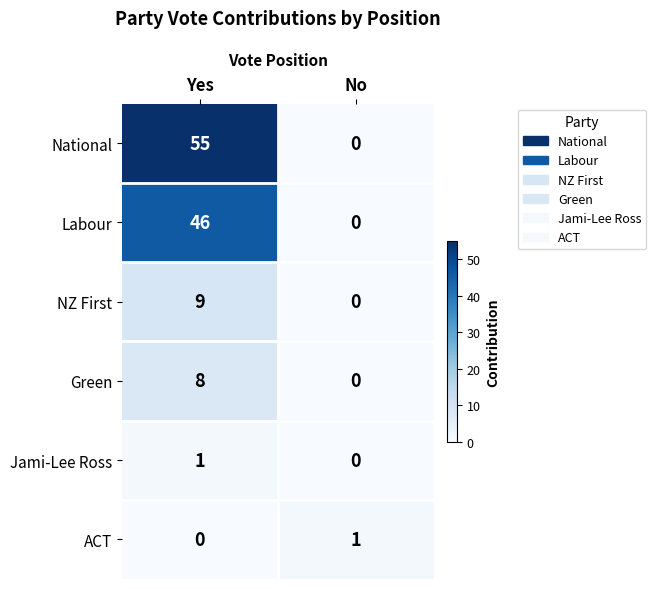

What is the highest value of the National series?

55